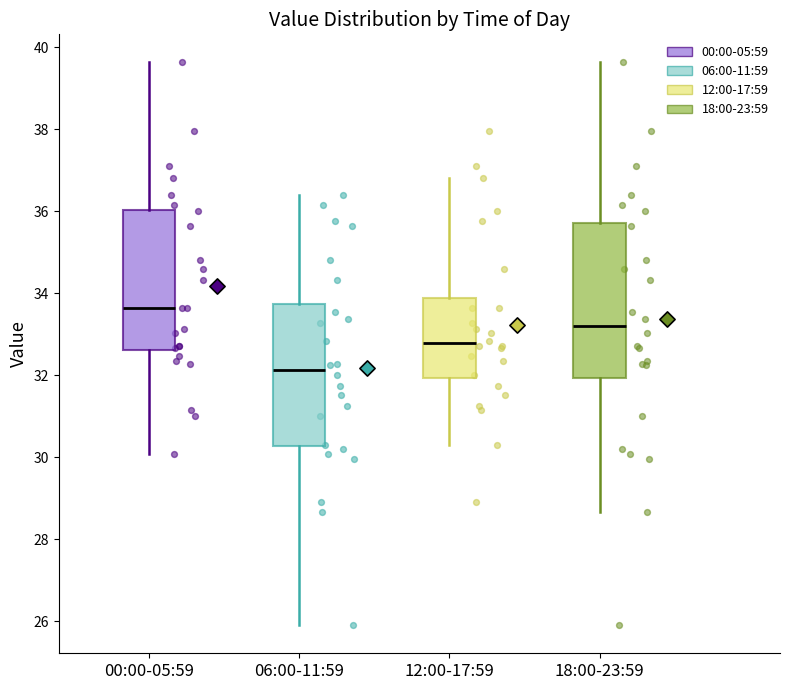

Where does the upper whisker of the box for 18:00-23:59 end on the y-axis? The values are not printed on the chart, so give them approximately, as read against the axis.

39.6